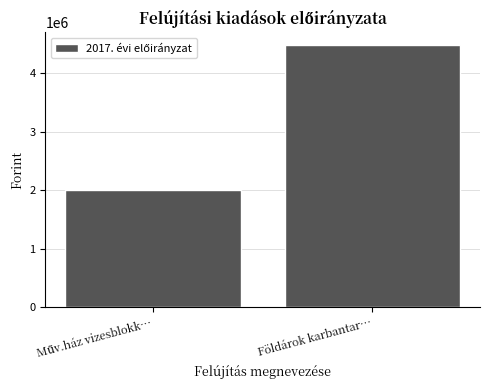

Reading right to left, what are all the values shown in this chart?

4479000	2000000